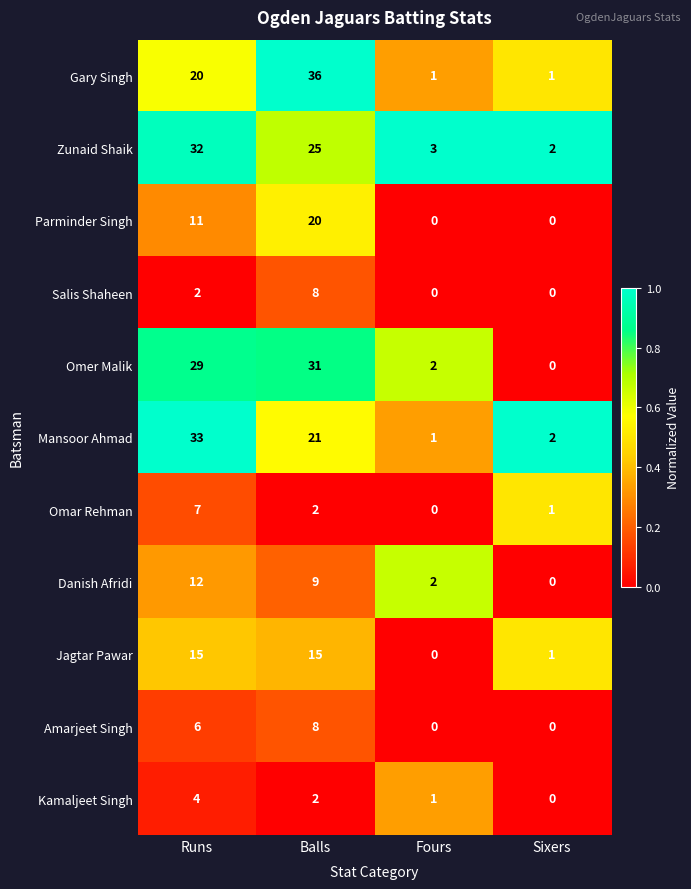

What is the sum of all Gary Singh values?

58